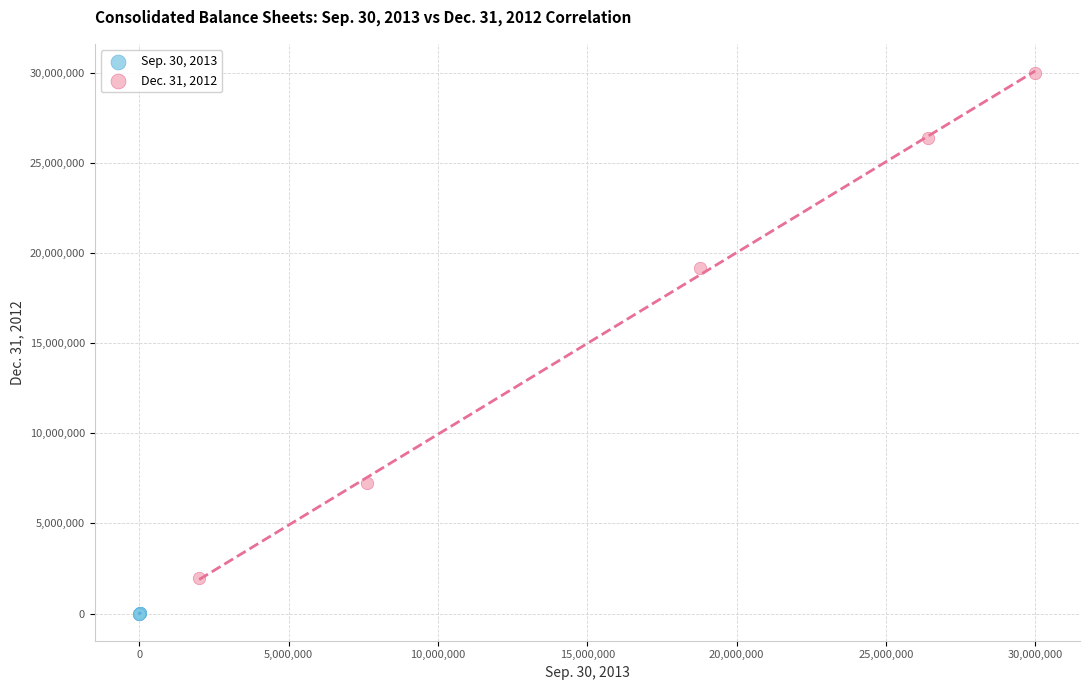

What are all the series names shown in the legend?

Sep. 30, 2013, Dec. 31, 2012